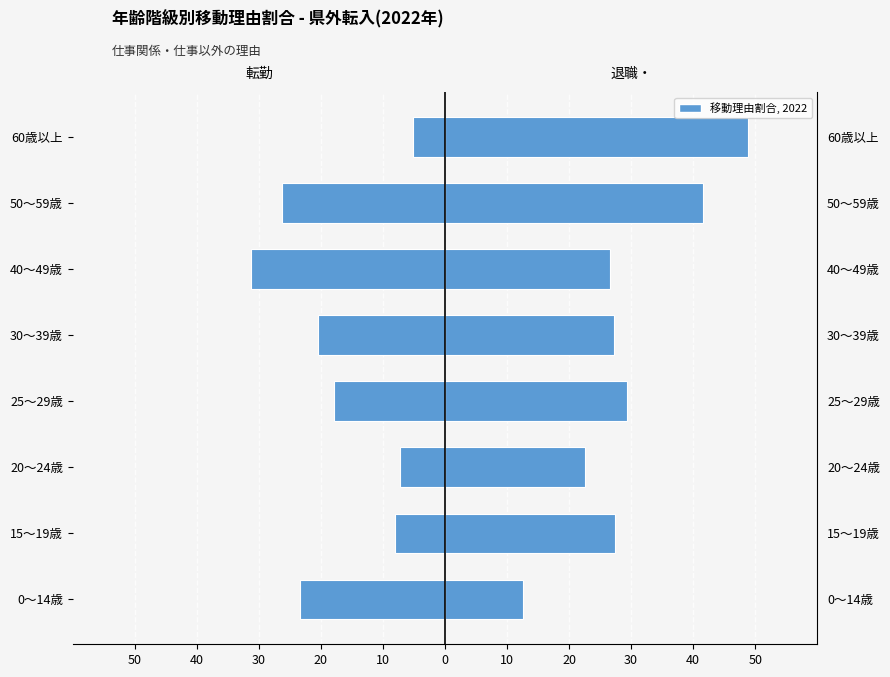

How many categories are shown in the chart?

8